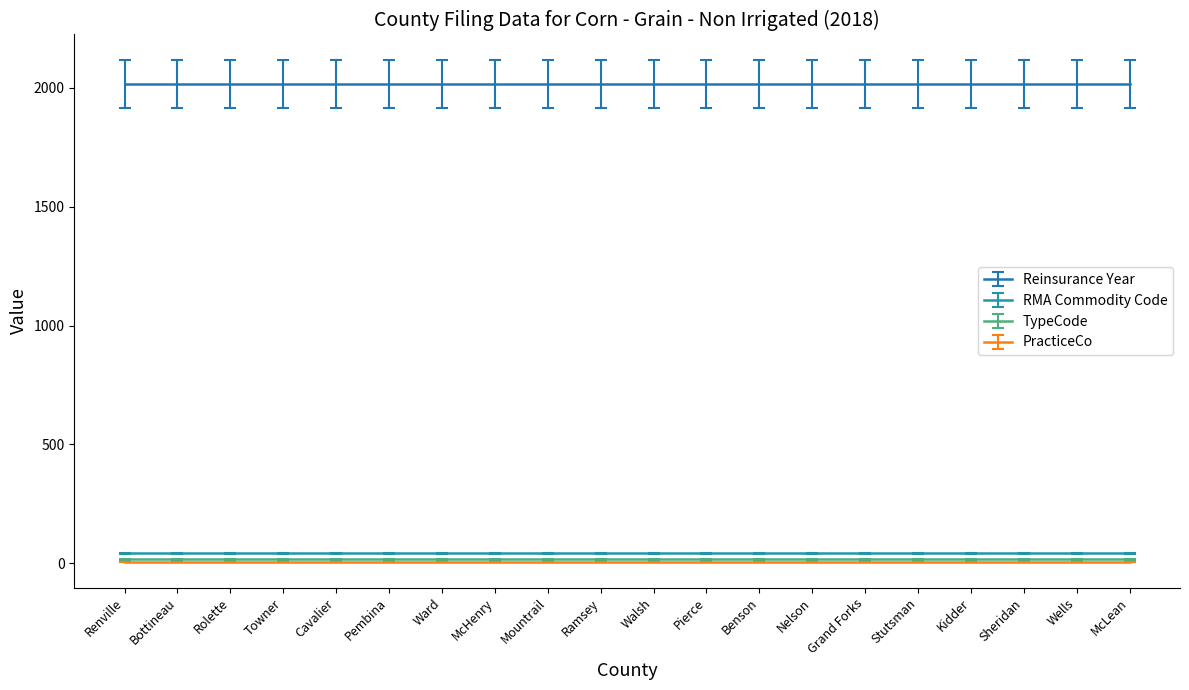

What are all the series names shown in the legend?

Reinsurance Year, RMA Commodity Code, TypeCode, PracticeCo